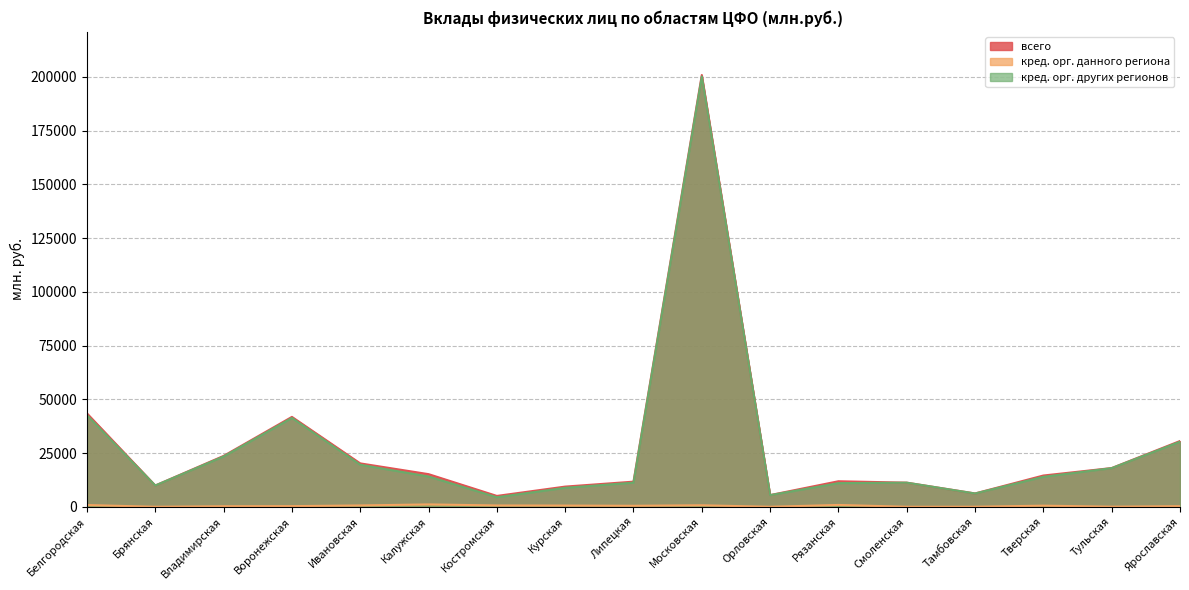

What is the total value across all series at Тульская?

36033